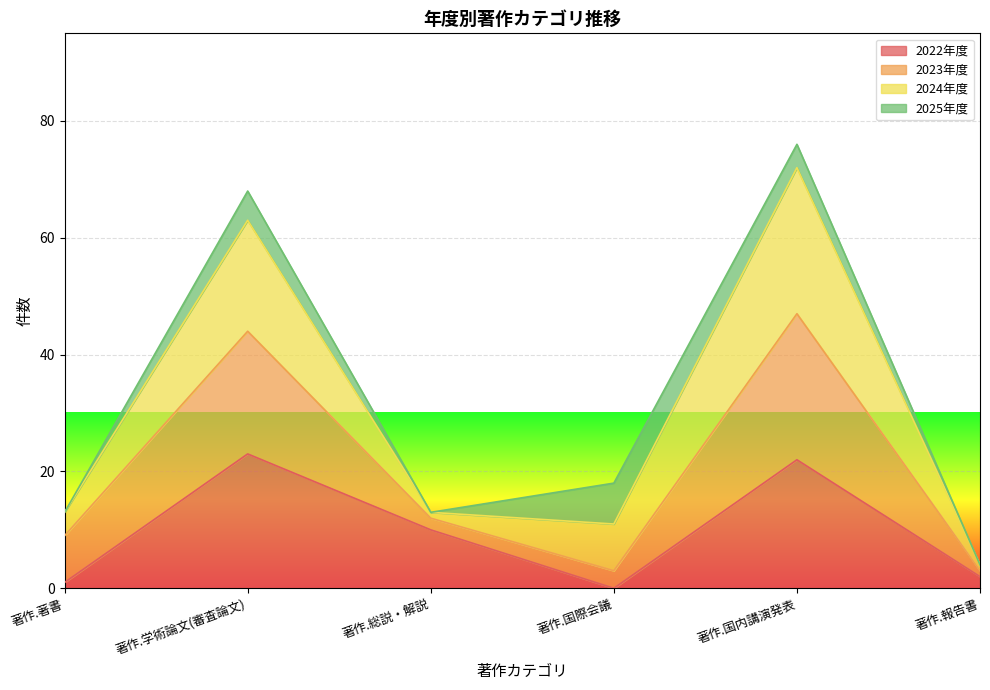

What is the minimum value for 2023年度?

4